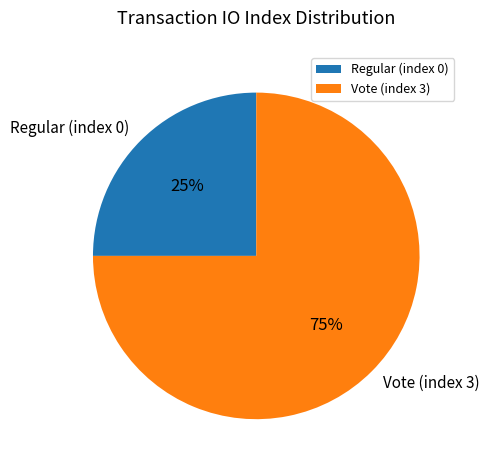

To the nearest percent, what portion does Vote (index 3) represent?

75%